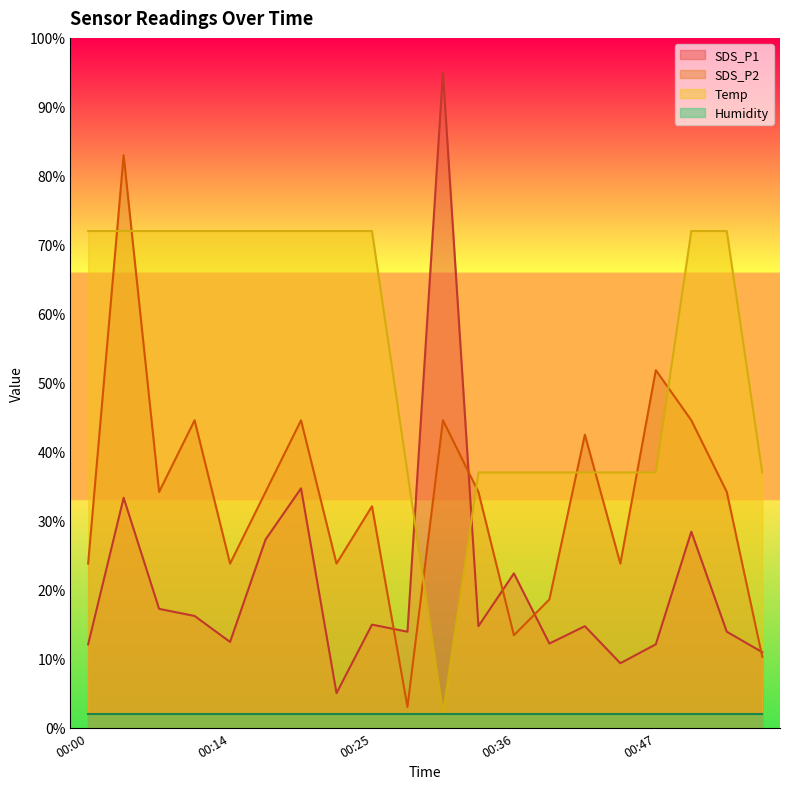

Which series changed the most between 00:00 and 00:55?

Temp